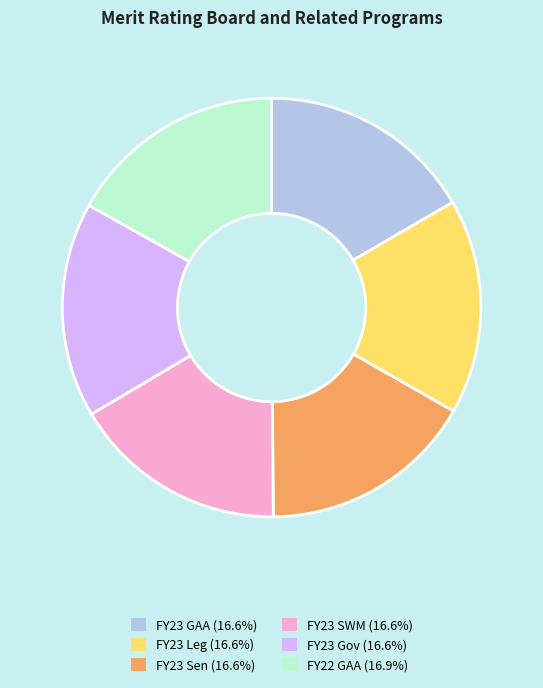

What is the ratio of the value at FY22 GAA (16.9%) to the value at FY23 Gov (16.6%)?

1.0